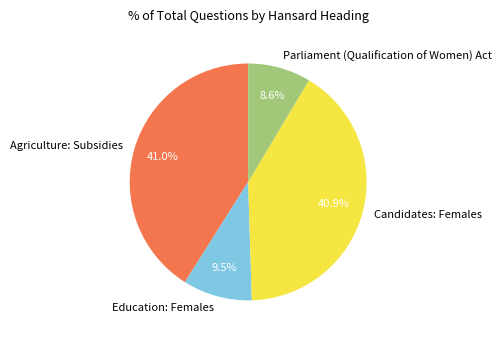

How much of the chart is everything except Parliament (Qualification of Women) Act?

91.4%